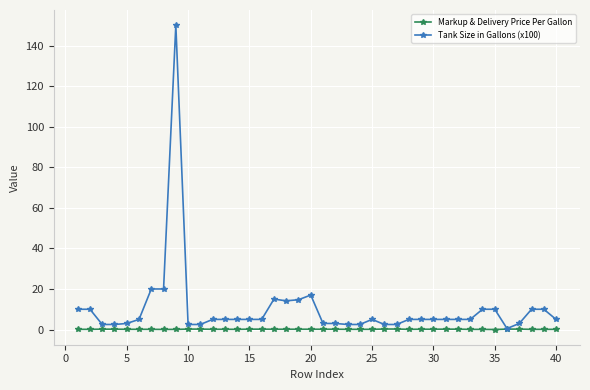

True or false: Tank Size in Gallons (x100) has more than 1 points higher than both neighbors.

True